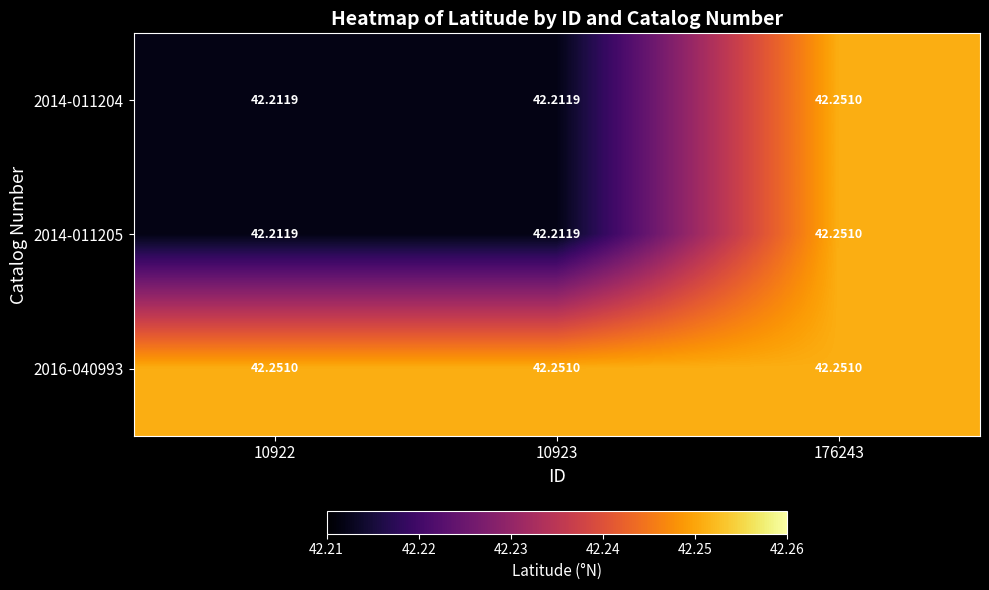

Is the value of 2014-011204 at 176243 greater than the value of 2014-011205 at 10923?

Yes